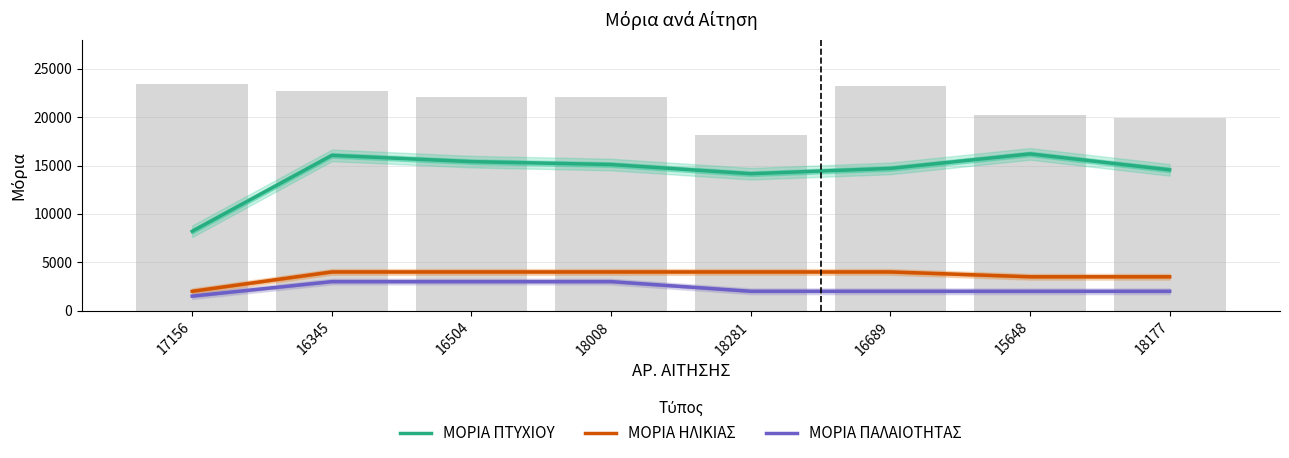

The value of ΜΟΡΙΑ ΗΛΙΚΙΑΣ at 18281 is 6912. True or false?

False